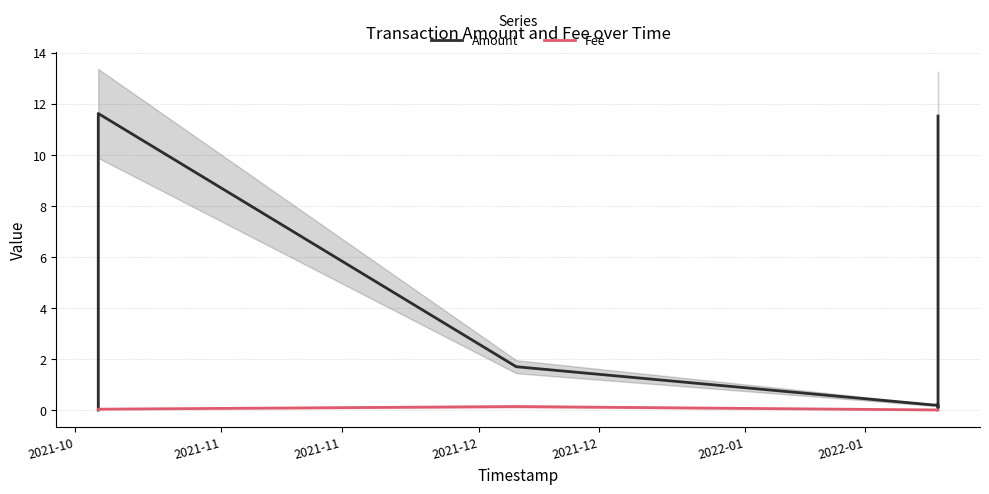

What is the highest value of the Amount series?

11.6